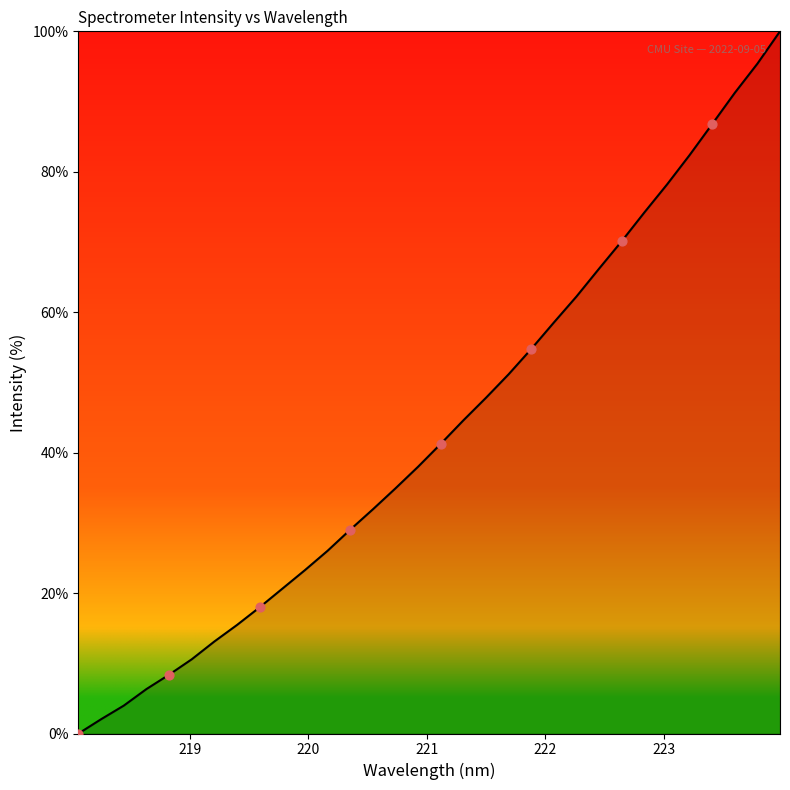

What is the difference between the maximum and minimum values?

100.0